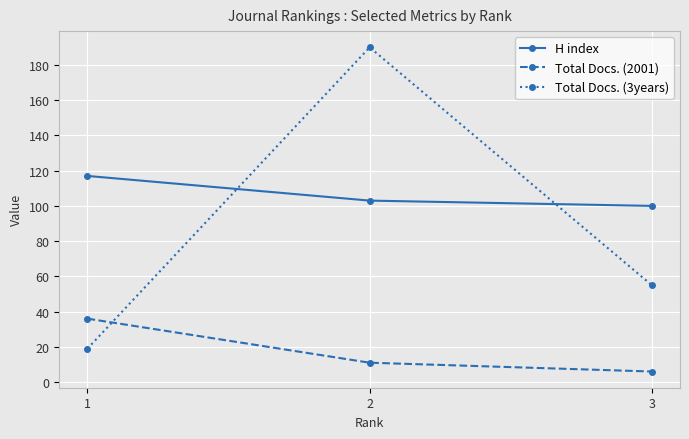

How many values in the Total Docs. (3years) series are below 55?

1